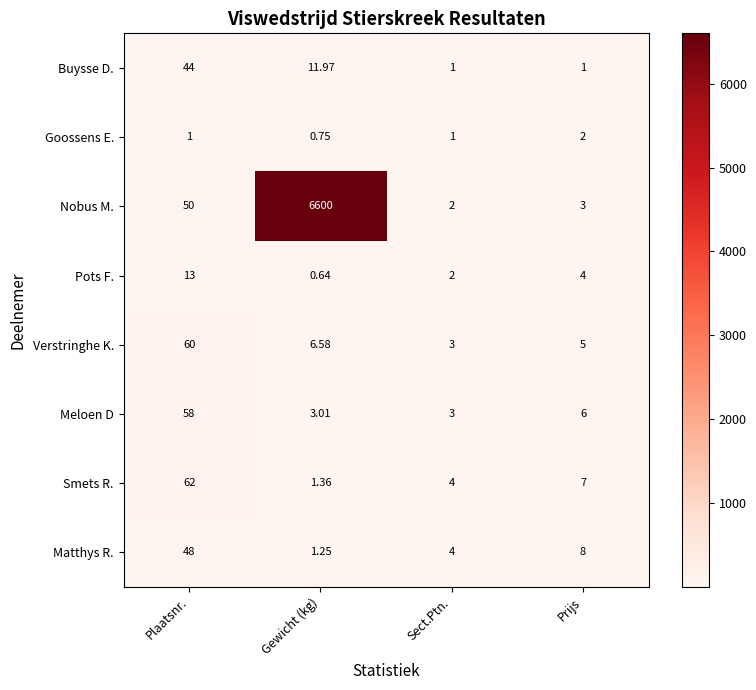

Which label corresponds to the largest value in the chart?

Gewicht (kg)